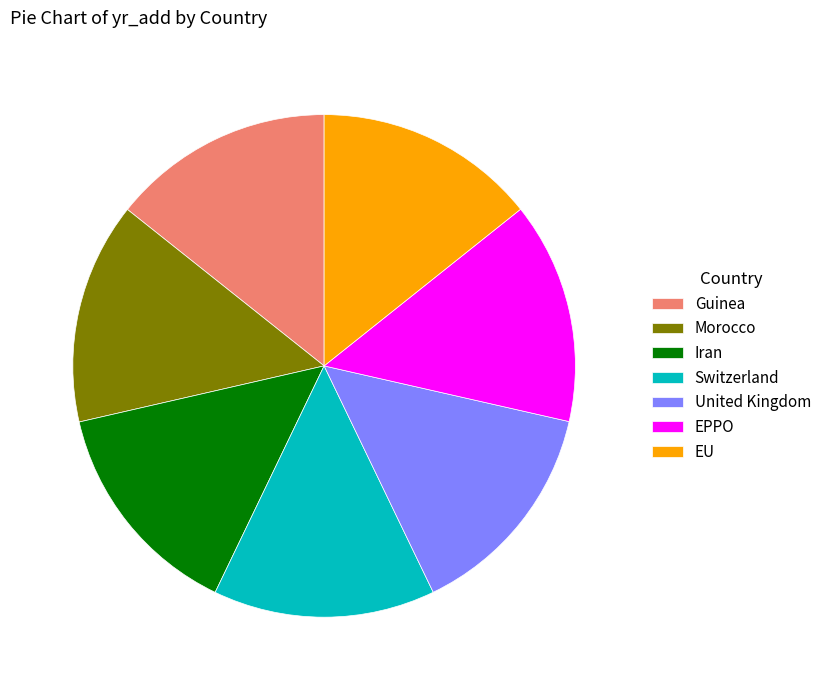

Do Morocco and EU together represent more than half of the pie?

No